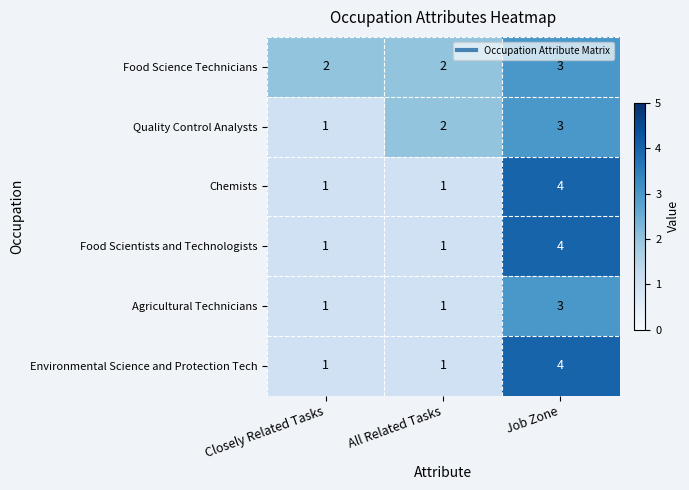

Which series has the largest total across all categories?

Food Science Technicians